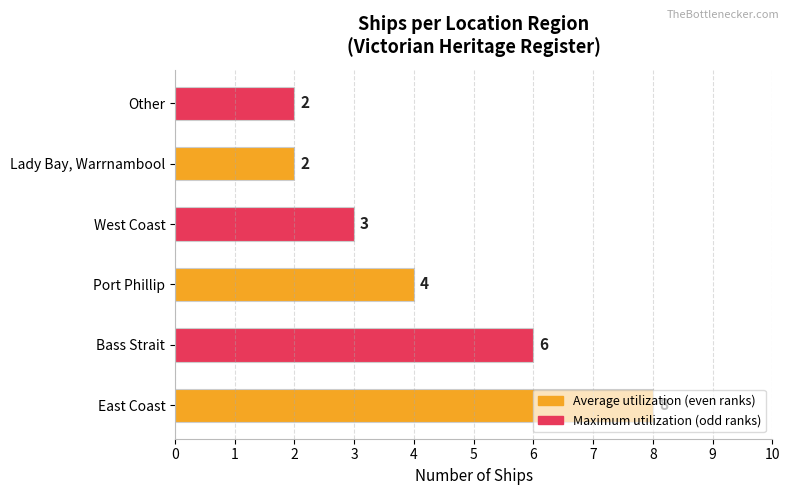

Is it true that the value at Bass Strait is 2?

False